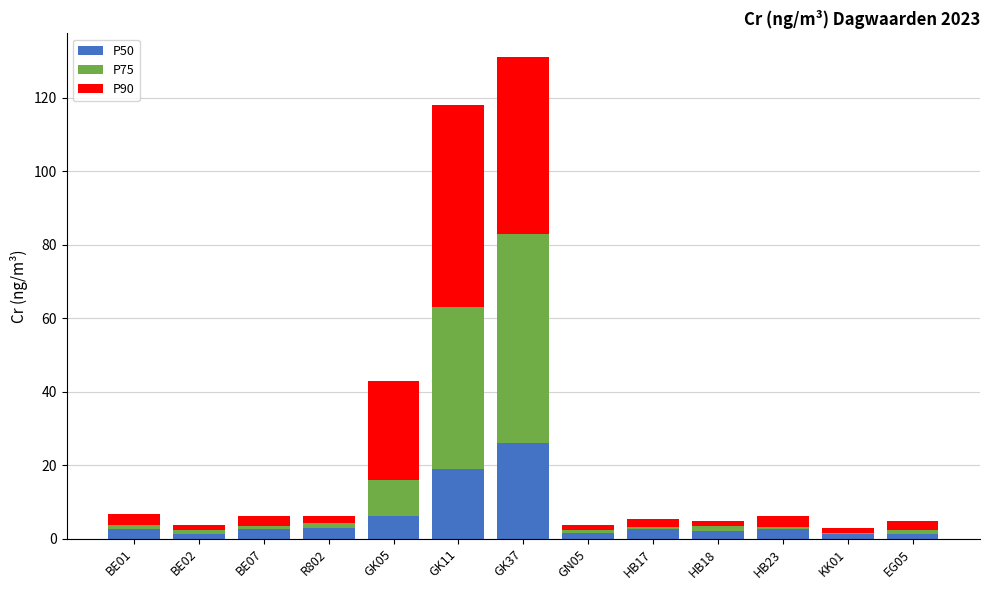

Are the bars grouped side by side (vs. stacked)?

No